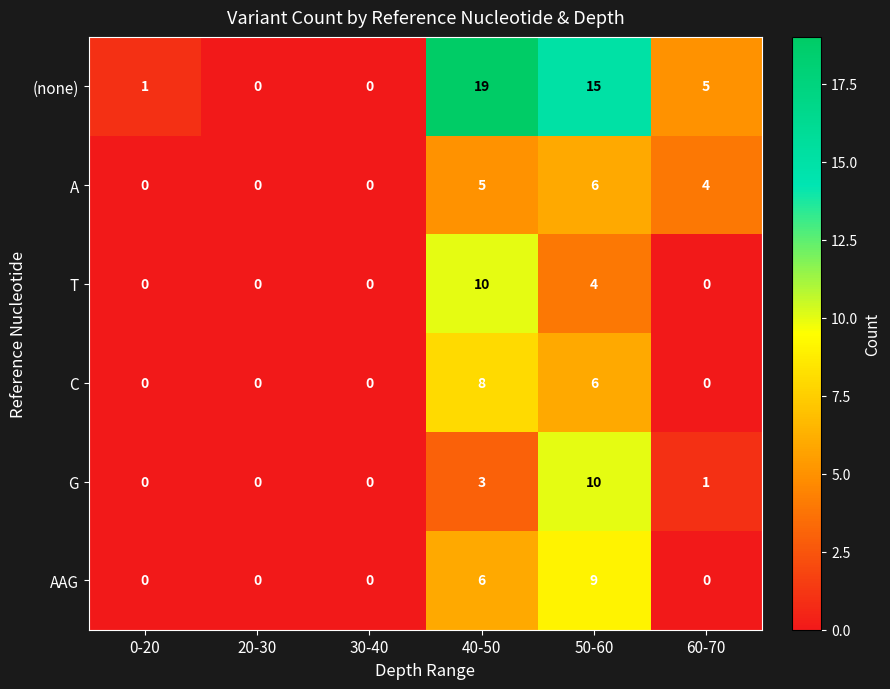

Which category has the highest value across all series?

40-50